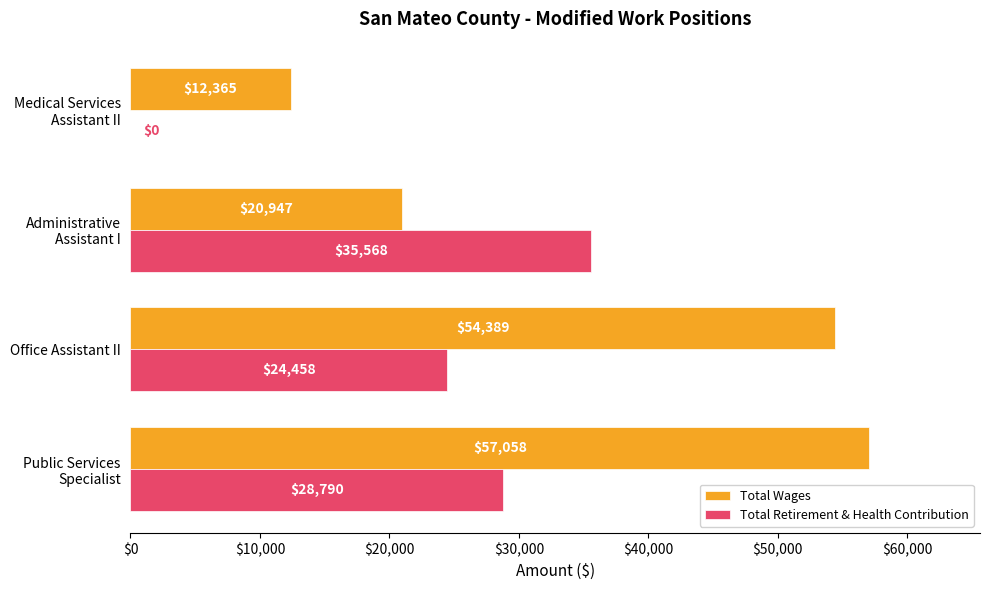

True or false: Total Wages has a value of 54389 at Office Assistant II.

True